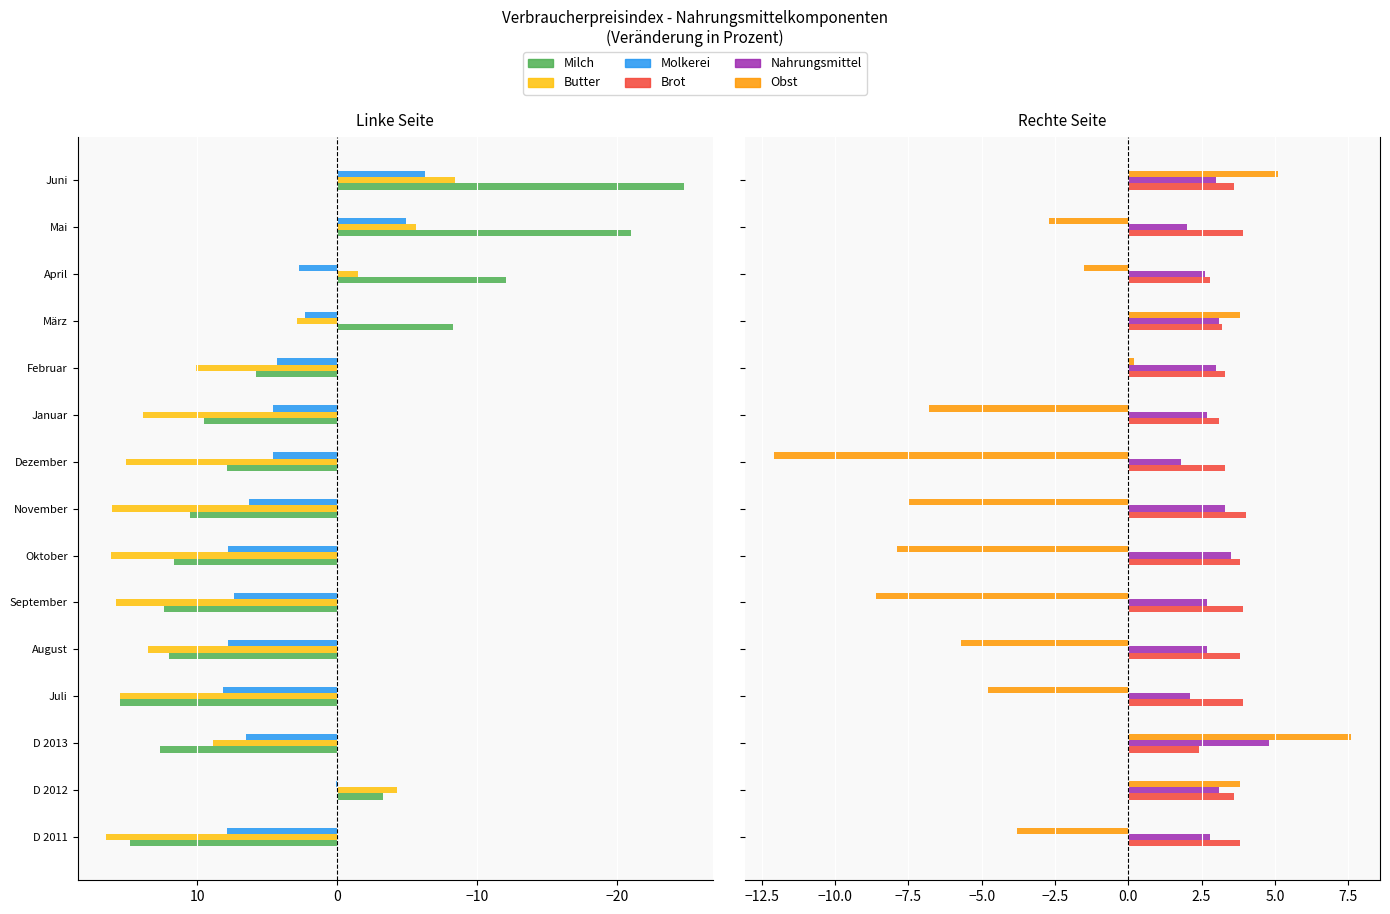

What is the value of the Milch bar at the 10th from the left?

9.5